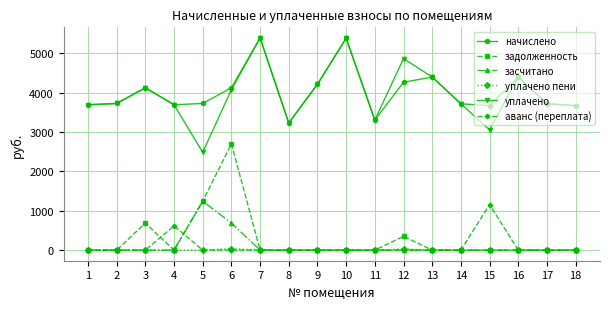

What is the total value across all series at 8?

6458.4